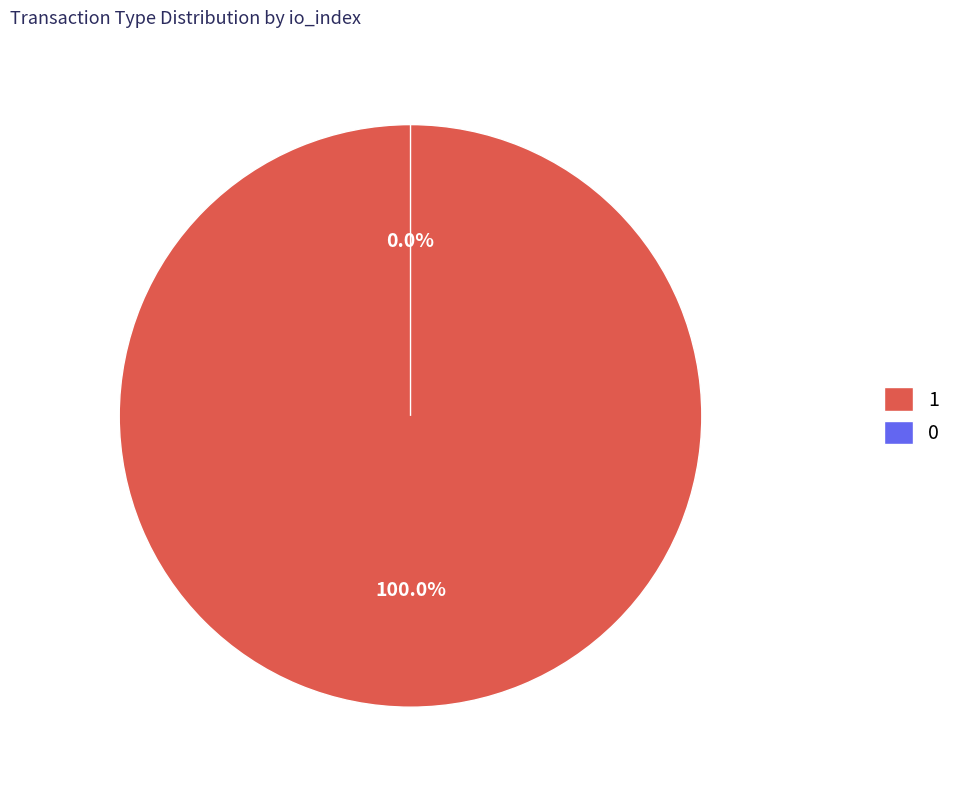

Does Vote (io_index=1) account for over 50% of the chart?

Yes